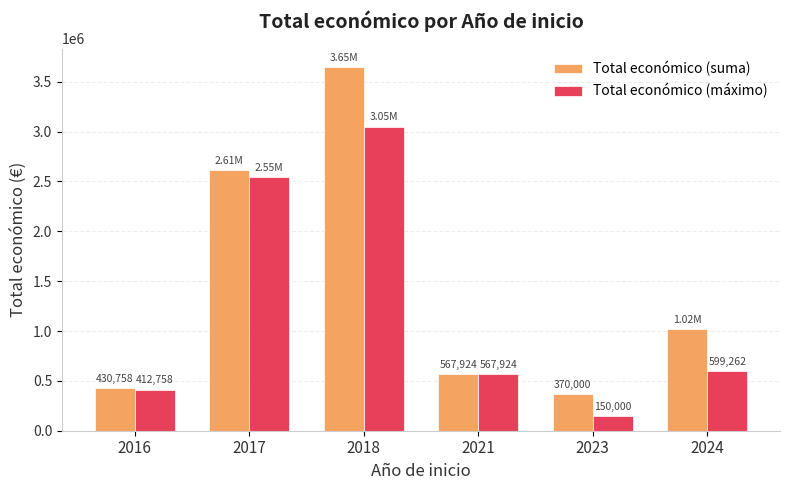

What is the value of the Total económico (suma) bar at the 3rd from the left?

3651085